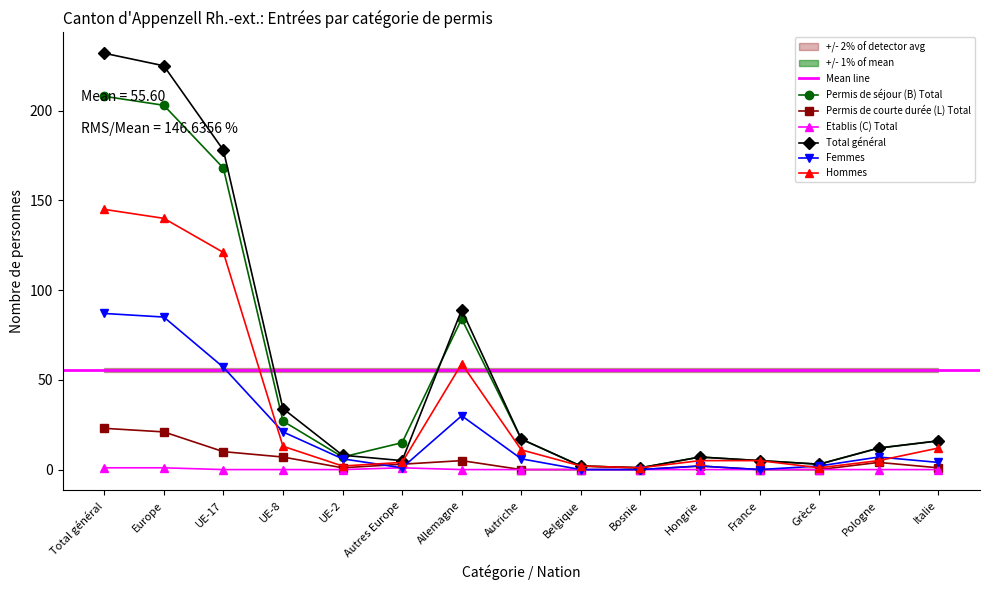

At Hongrie, list the series in order from largest to smallest.

Permis de séjour (B) Total, Total général, Hommes, Permis de courte durée (L) Total, Femmes, Etablis (C) Total